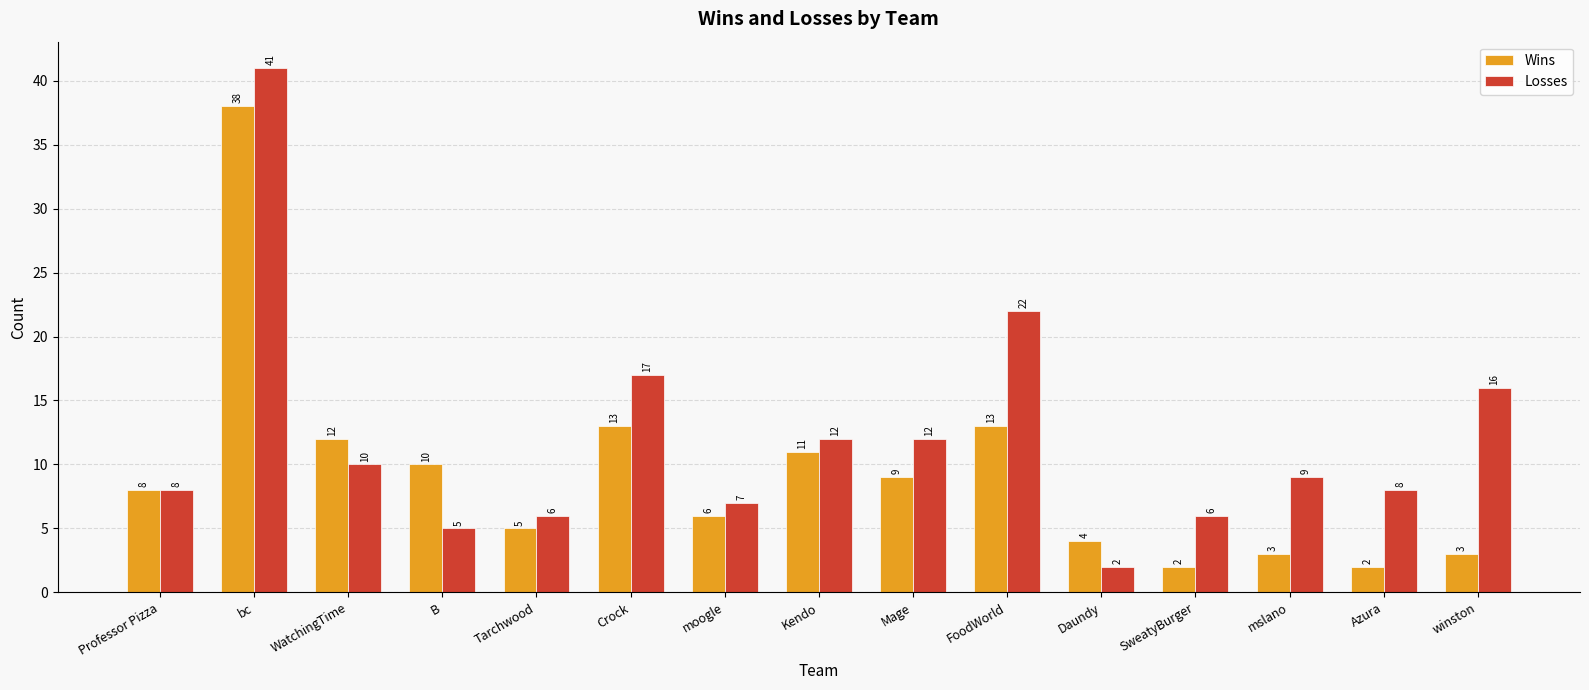

Reading right to left, list all the values displayed in this chart.

Wins: winston=3	Azura=2	mslano=3	SweatyBurger=2	Daundy=4	FoodWorld=13	Mage=9	Kendo=11	moogle=6	Crock=13	Tarchwood=5	B=10	WatchingTime=12	bc=38	Professor Pizza=8
Losses: winston=16	Azura=8	mslano=9	SweatyBurger=6	Daundy=2	FoodWorld=22	Mage=12	Kendo=12	moogle=7	Crock=17	Tarchwood=6	B=5	WatchingTime=10	bc=41	Professor Pizza=8